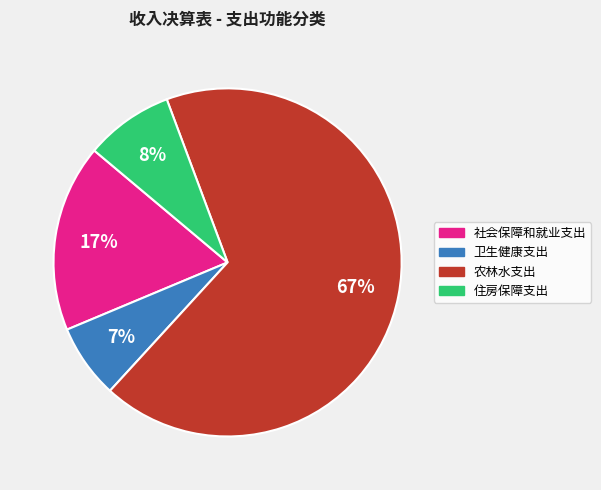

Do 社会保障和就业支出 and 卫生健康支出 together represent more than half of the pie?

No